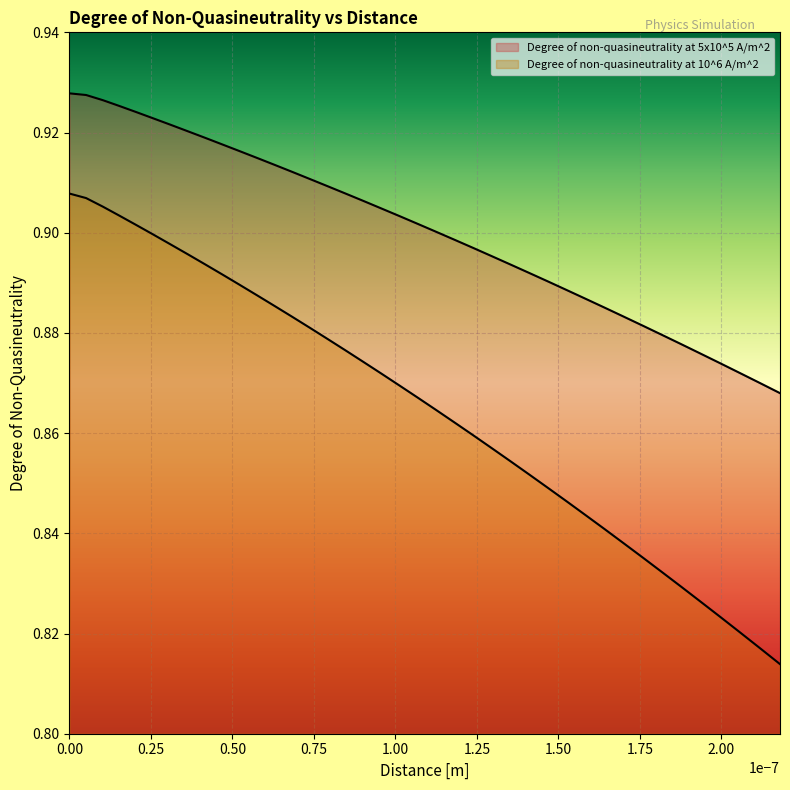

What is the highest value of the Degree of non-quasineutrality at 5x10^5 A/m^2 series?

0.9